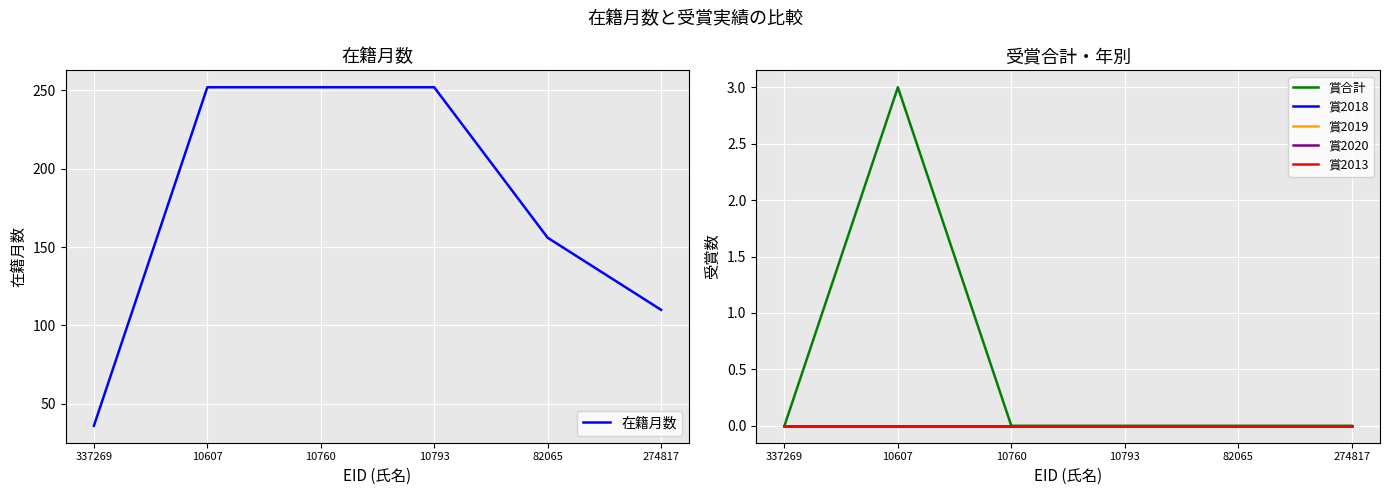

What is the maximum value shown in the chart?

252